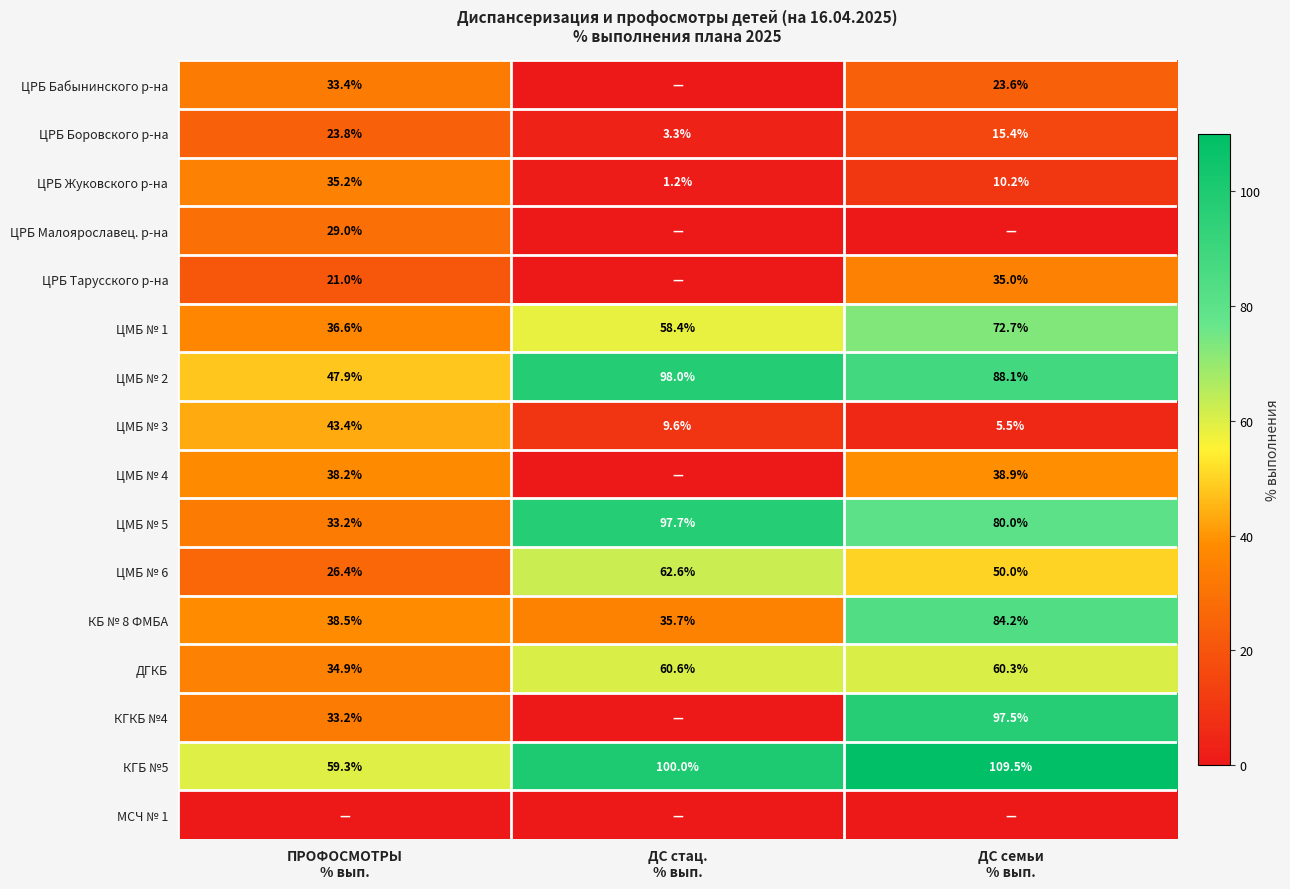

What is the total value across all series at ДС семьи
% вып.?

771.0